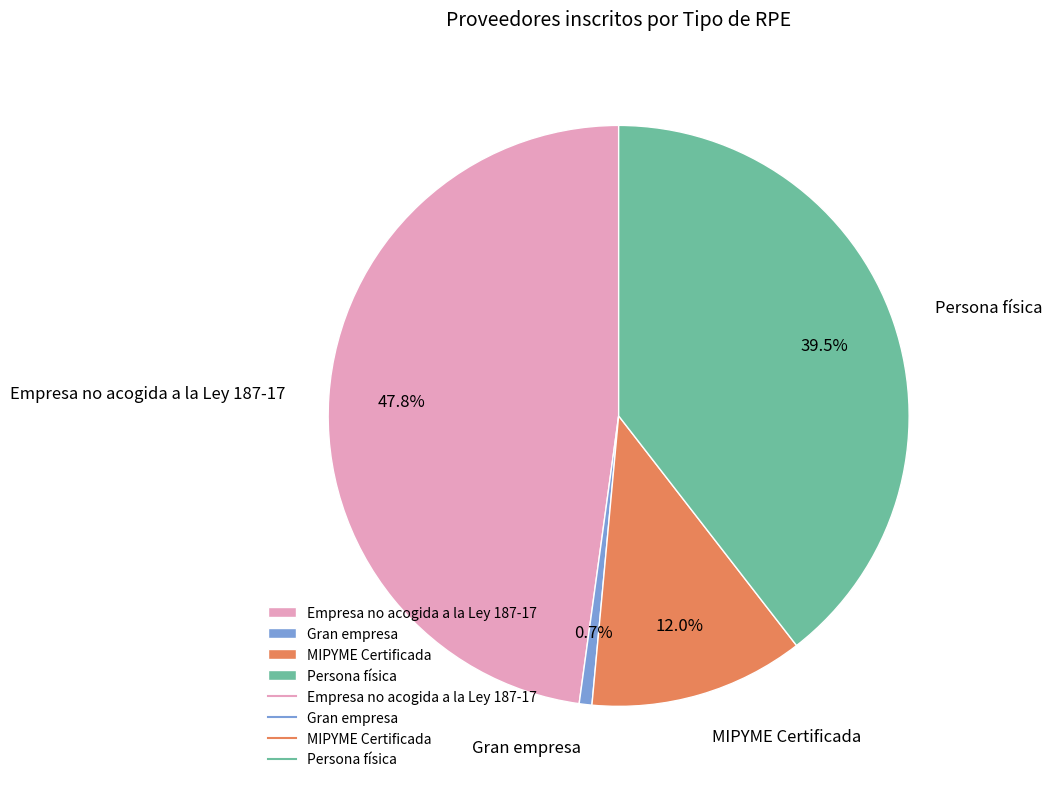

How many slices are in this pie chart?

4